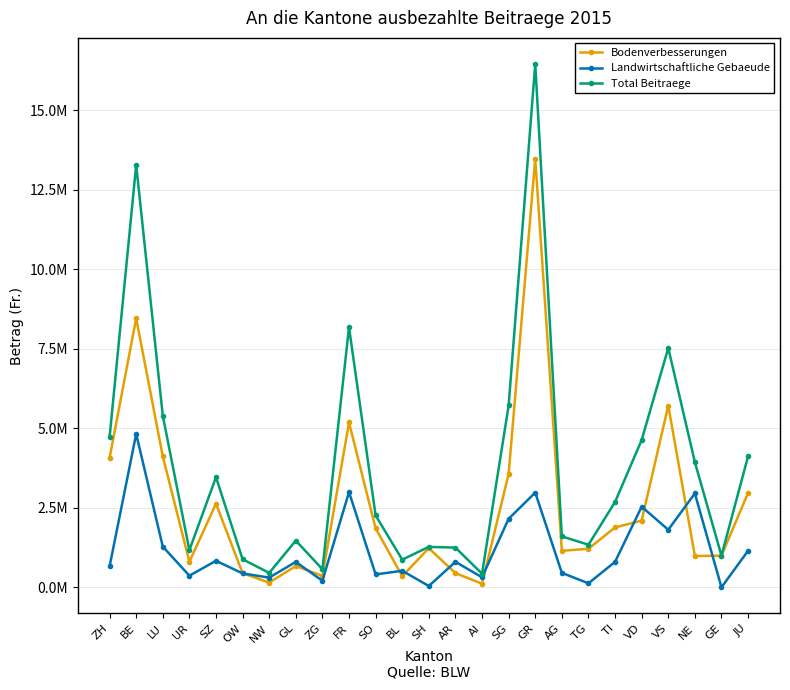

True or false: Bodenverbesserungen and Total Beitraege cross at least once.

False